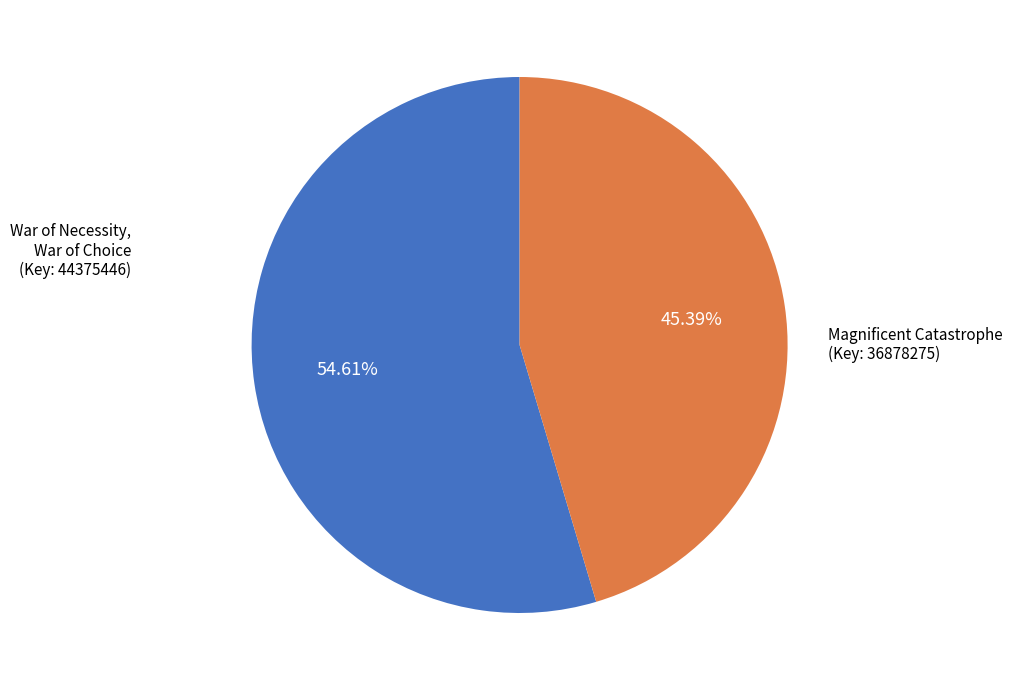

The Magnificent Catastrophe slice represents 45% of the pie. True or false?

True